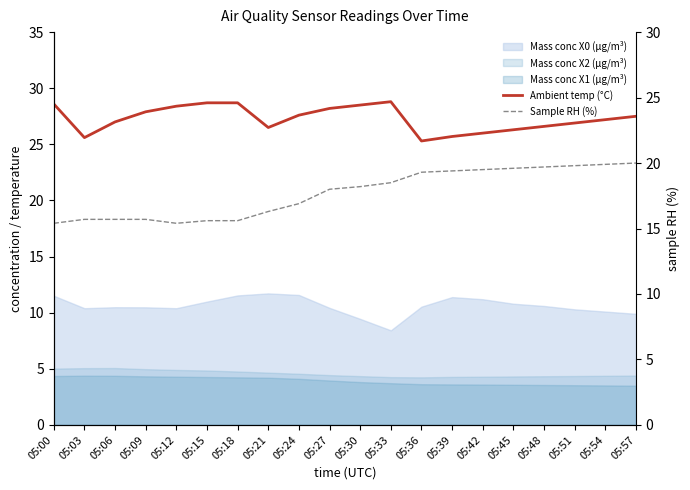

What is the average value of the Sample RH (%) series?

17.7